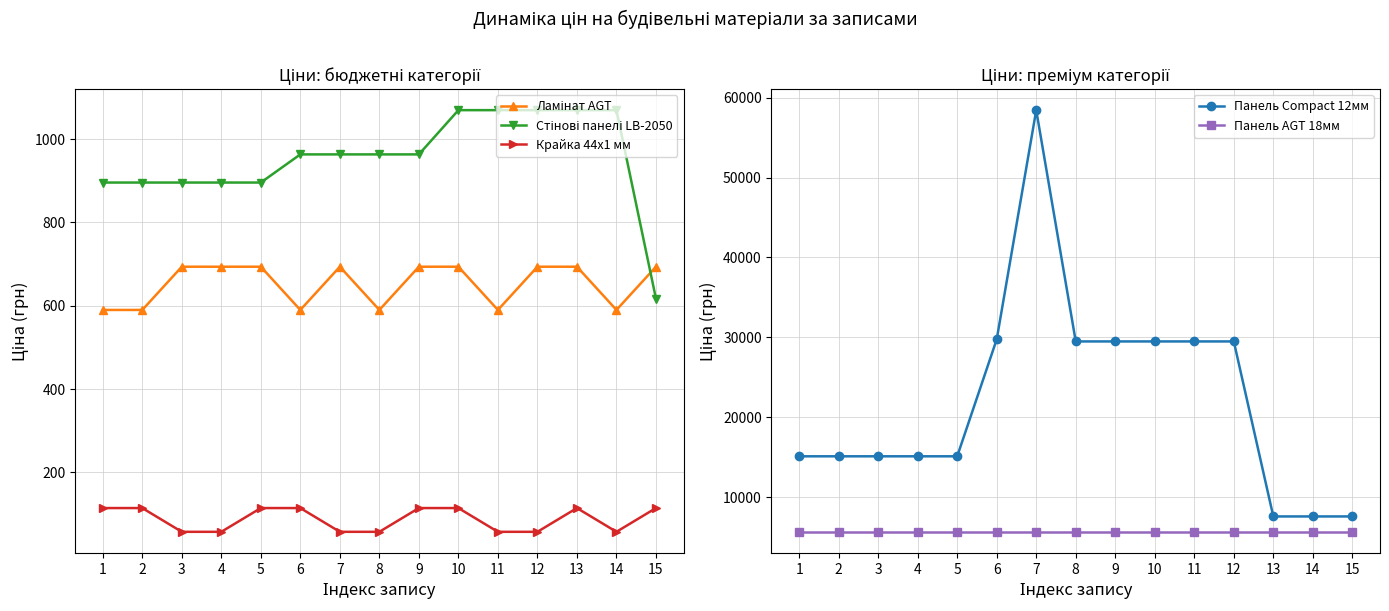

True or false: Панель AGT 18мм has more than 1 interior local peaks.

False